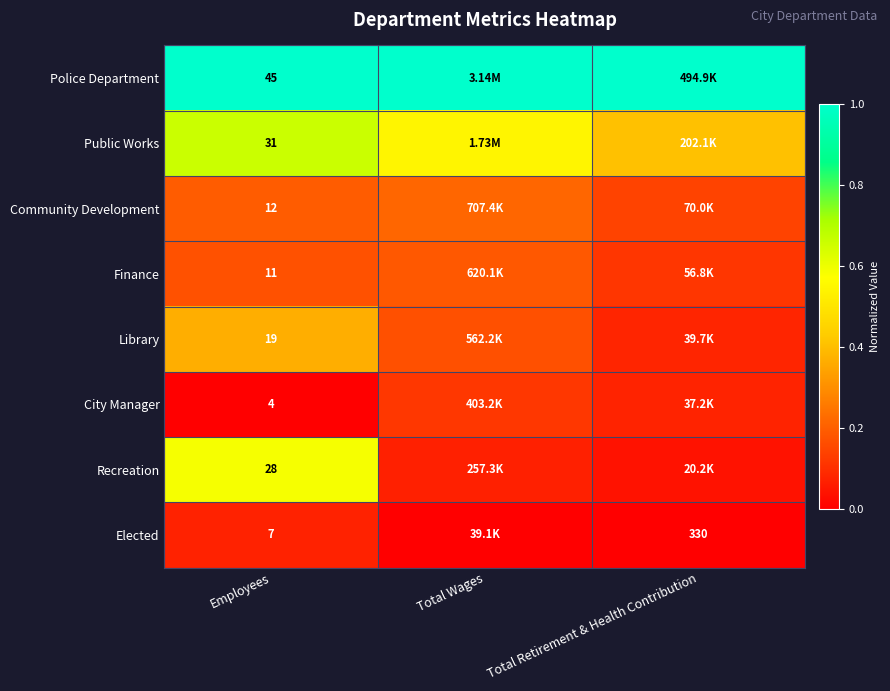

At Employees, list the series in order from largest to smallest.

Police Department, Public Works, Recreation, Library, Community Development, Finance, Elected, City Manager